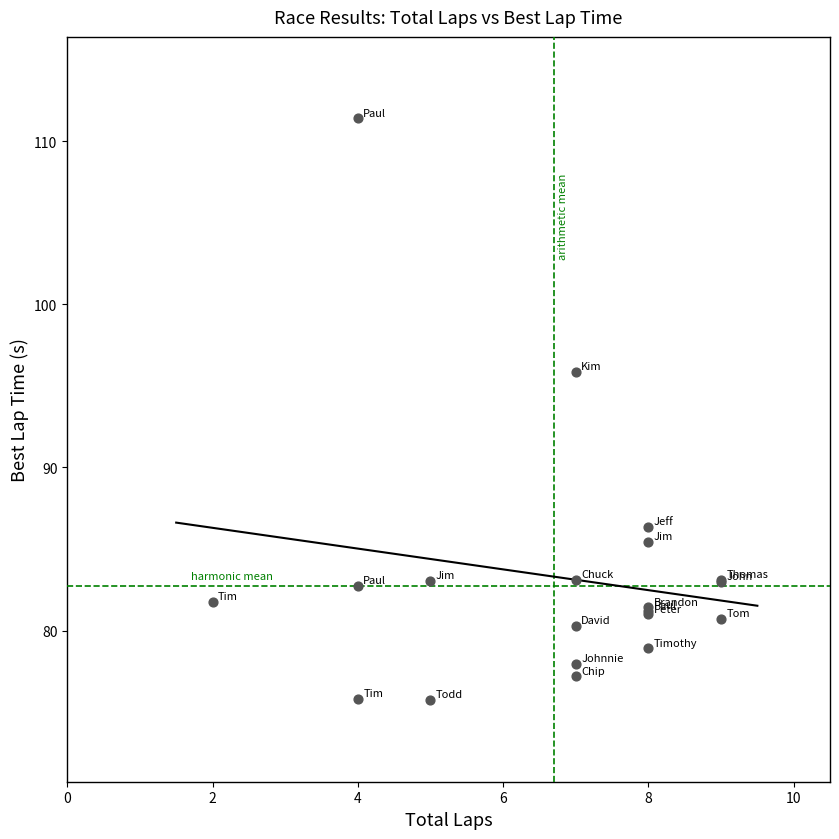

What Y value in the scatter plot is closest to 93?

95.9